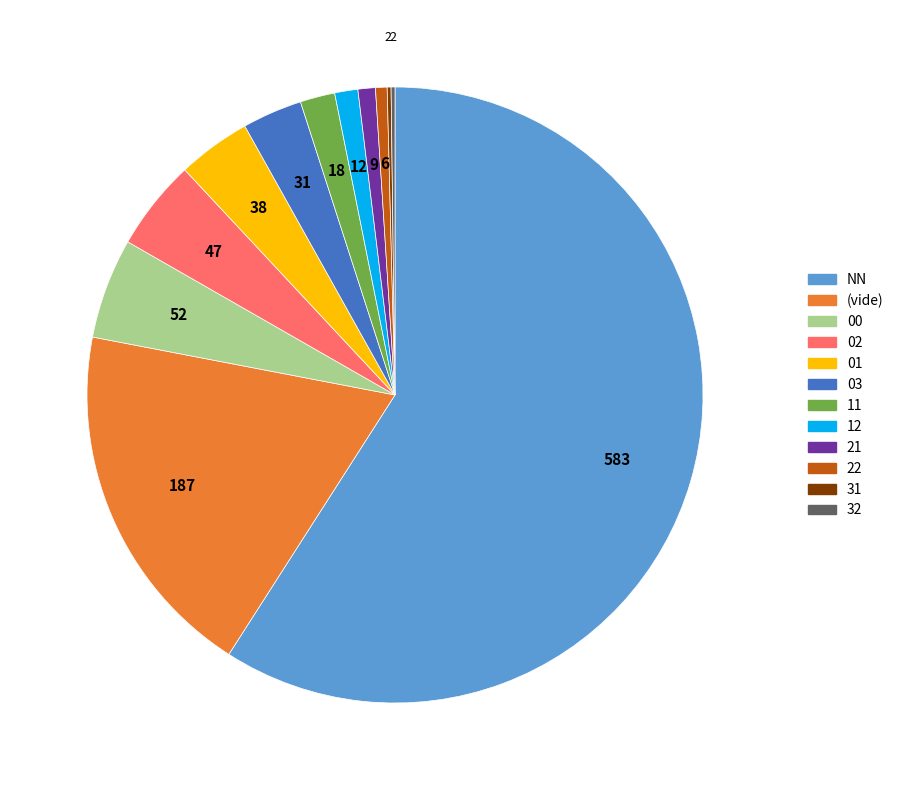

Is there a majority slice in this chart?

Yes